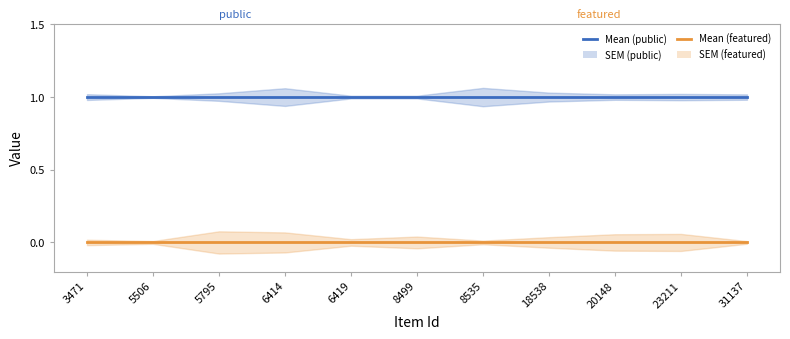

At which label is public (Mean) closest to 1?

3471